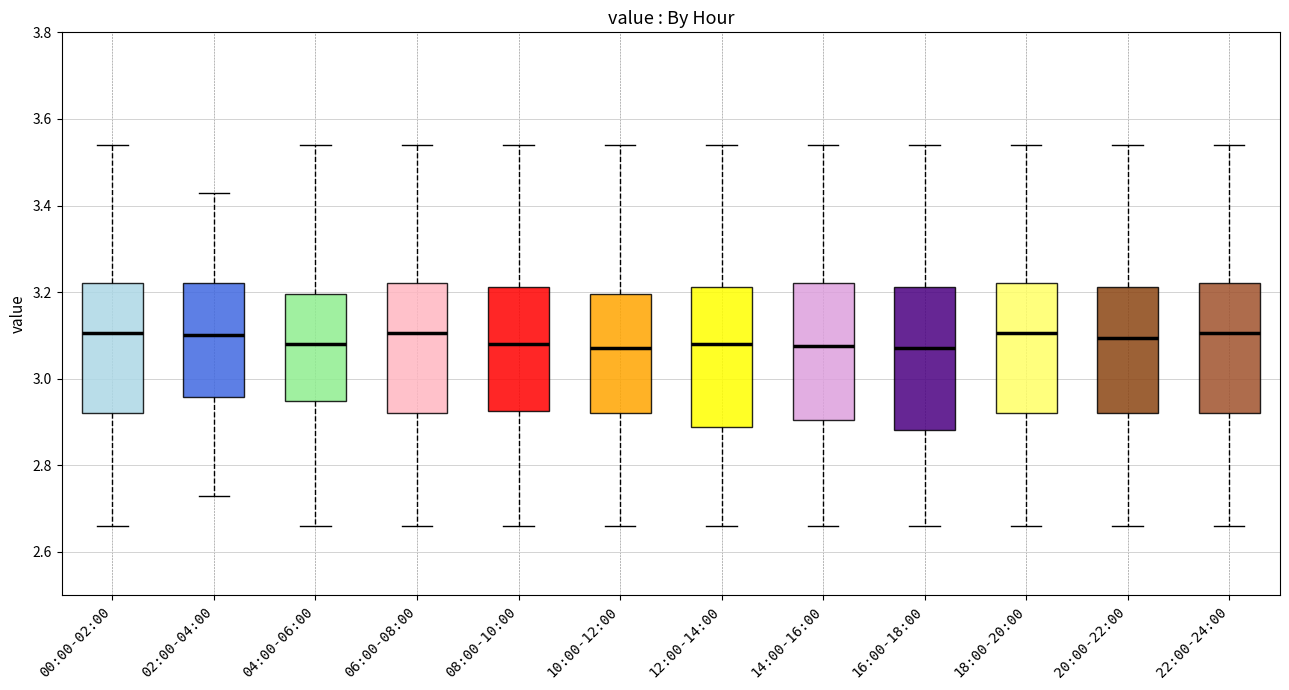

Where does the median line of the box for 02:00-04:00 sit on the y-axis? The values are not printed on the chart, so give them approximately, as read against the axis.

3.10